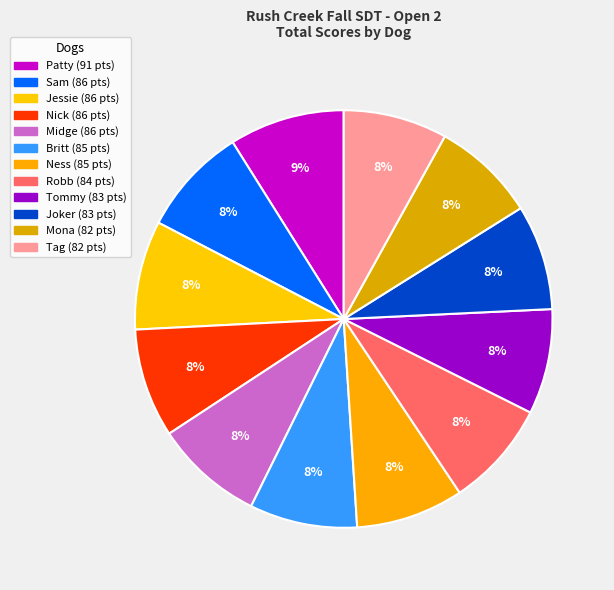

To the nearest percent, what is the average slice percentage?

8%